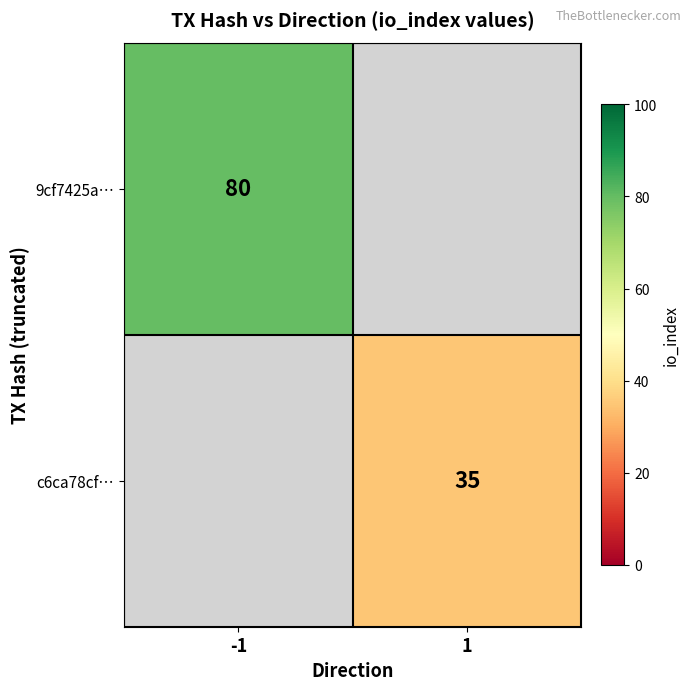

The 9cf7425a… series shows 80 at -1. True or false?

True